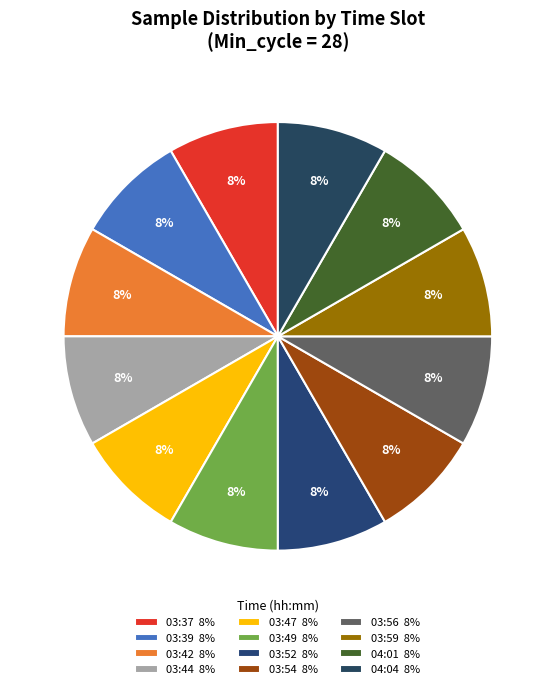

How many segments does this pie chart have?

12